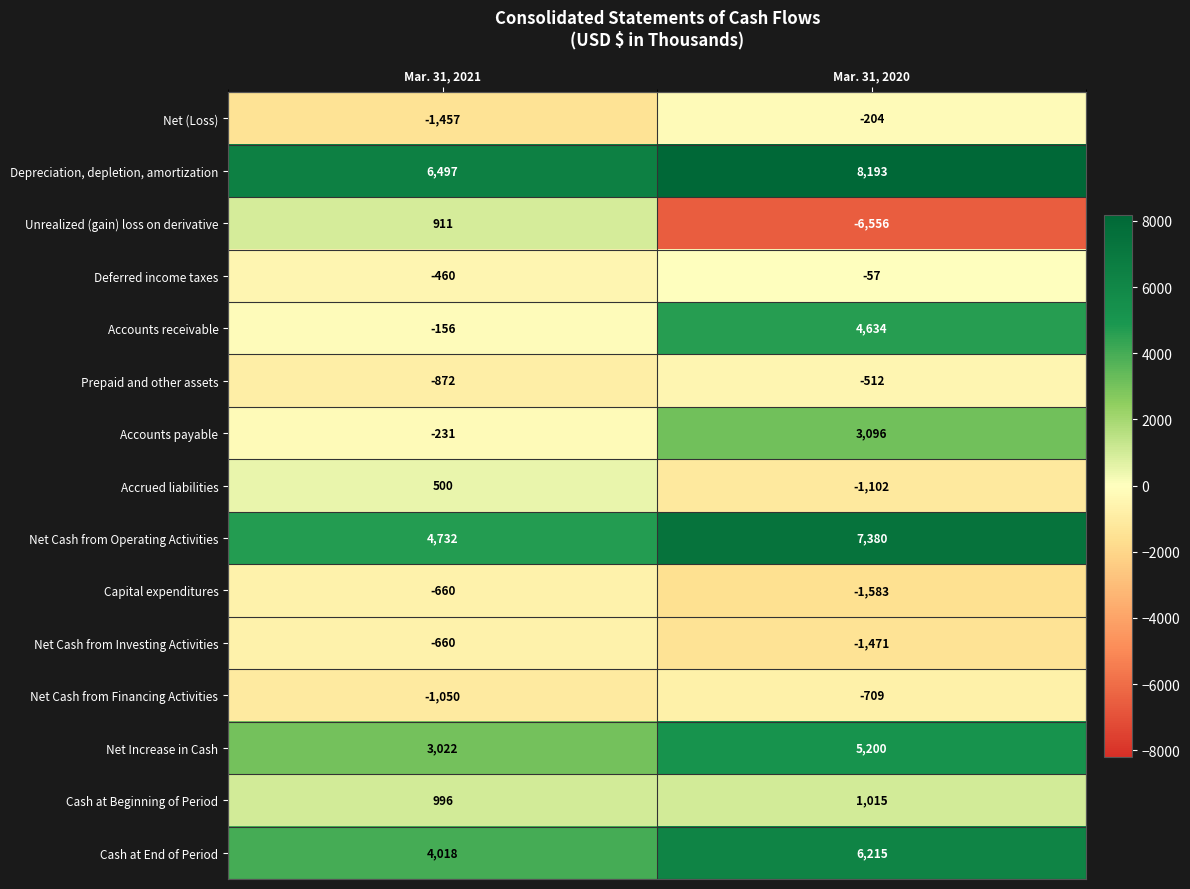

Reading left to right, extract all data points from this chart.

Net (Loss): Mar. 31, 2021=-1457	Mar. 31, 2020=-204
Depreciation, depletion, amortization: Mar. 31, 2021=6497	Mar. 31, 2020=8193
Unrealized (gain) loss on derivative: Mar. 31, 2021=911	Mar. 31, 2020=-6556
Deferred income taxes: Mar. 31, 2021=-460	Mar. 31, 2020=-57
Accounts receivable: Mar. 31, 2021=-156	Mar. 31, 2020=4634
Prepaid and other assets: Mar. 31, 2021=-872	Mar. 31, 2020=-512
Accounts payable: Mar. 31, 2021=-231	Mar. 31, 2020=3096
Accrued liabilities: Mar. 31, 2021=500	Mar. 31, 2020=-1102
Net Cash from Operating Activities: Mar. 31, 2021=4732	Mar. 31, 2020=7380
Capital expenditures: Mar. 31, 2021=-660	Mar. 31, 2020=-1583
Net Cash from Investing Activities: Mar. 31, 2021=-660	Mar. 31, 2020=-1471
Net Cash from Financing Activities: Mar. 31, 2021=-1050	Mar. 31, 2020=-709
Net Increase in Cash: Mar. 31, 2021=3022	Mar. 31, 2020=5200
Cash at Beginning of Period: Mar. 31, 2021=996	Mar. 31, 2020=1015
Cash at End of Period: Mar. 31, 2021=4018	Mar. 31, 2020=6215